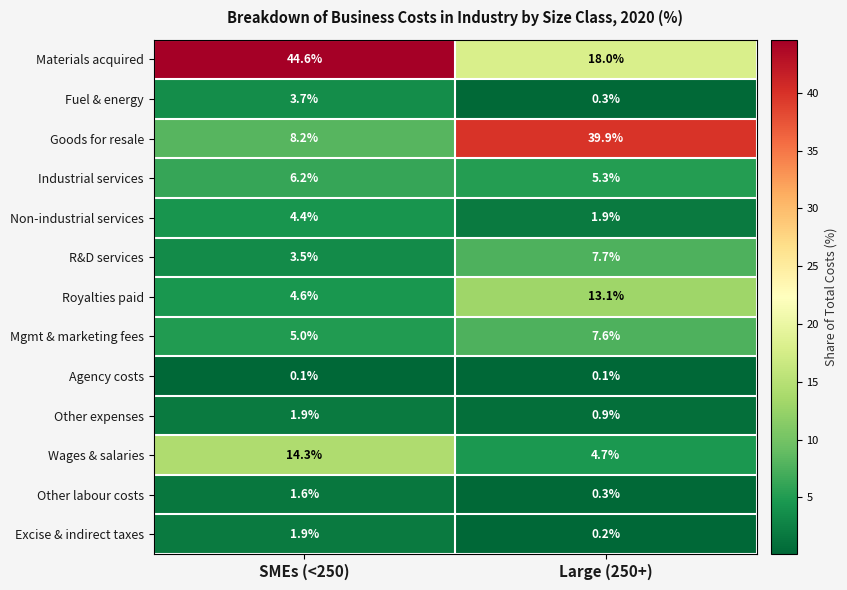

List the labels in order of Other expenses value, smallest first.

Large (250+), SMEs (<250)